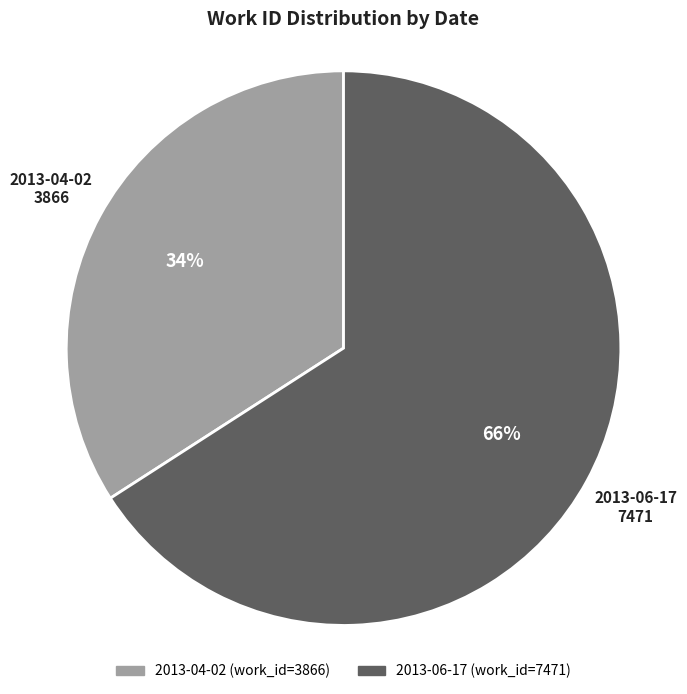

To the nearest percent, what is the difference between the 2013-04-02 and 2013-06-17 slice percentages?

32%